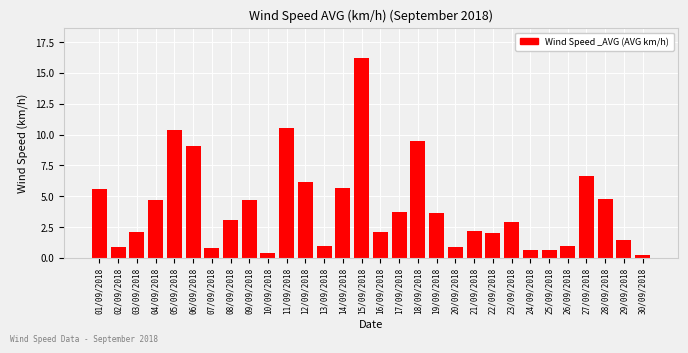

What is the greatest value displayed?

16.2